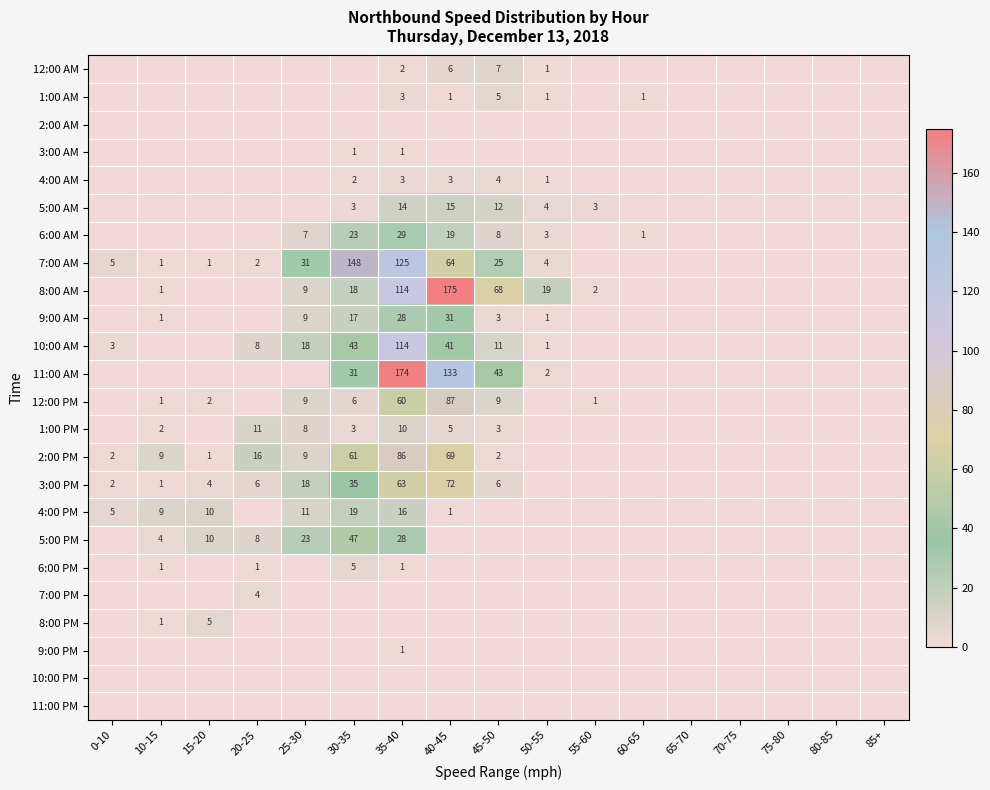

What is the spread (max minus min) of values at 10-15?

9